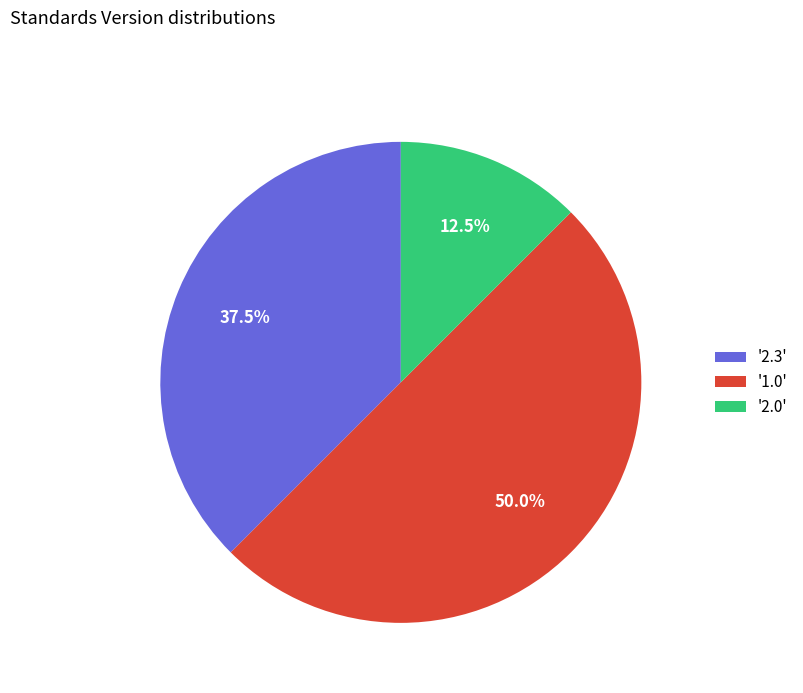

Approximately how many times larger is the value at '2.3' compared to '2.0'?

3.0